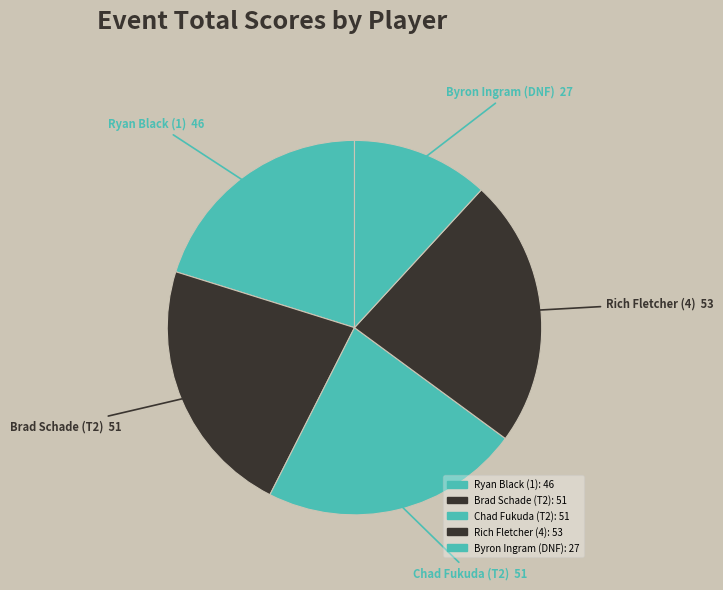

Does Chad Fukuda (T2) represent more than half of the total?

No